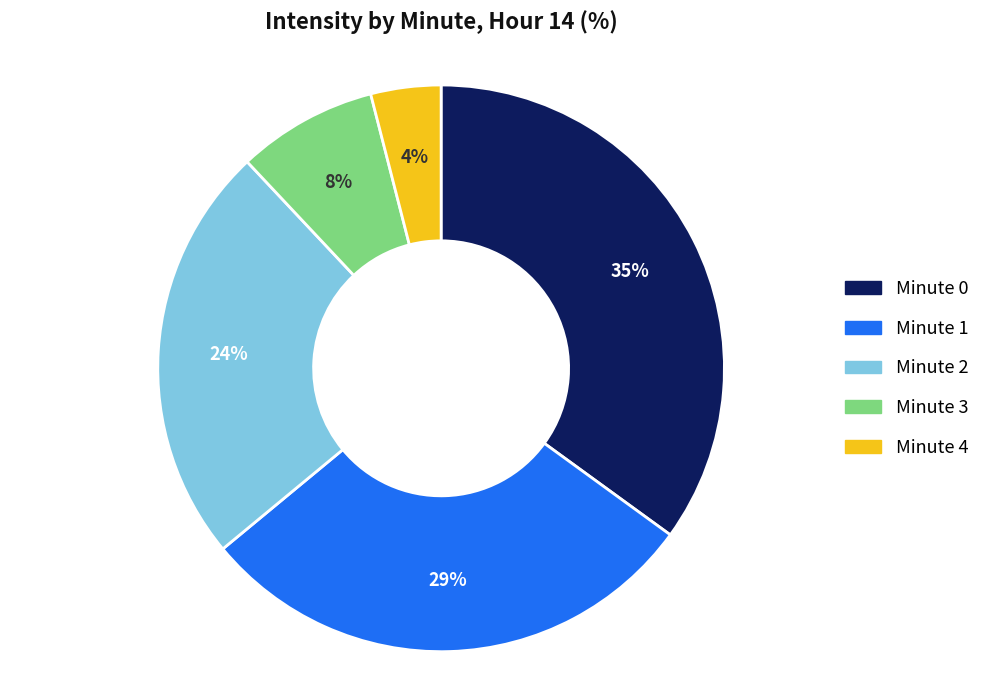

Count the number of slices in the pie.

5